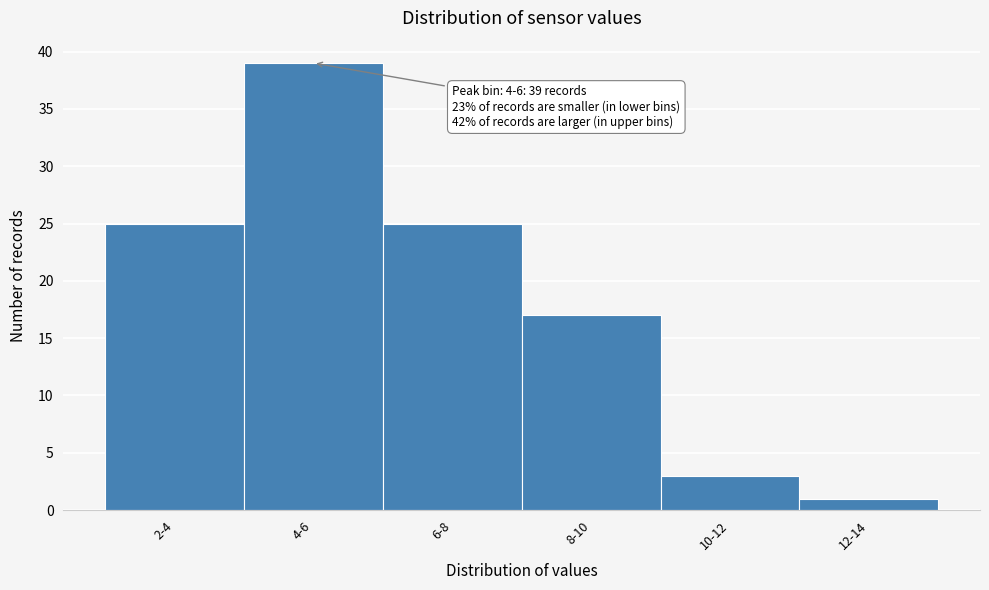

Reading left to right, what are all the values shown in this chart?

25	39	25	17	3	1